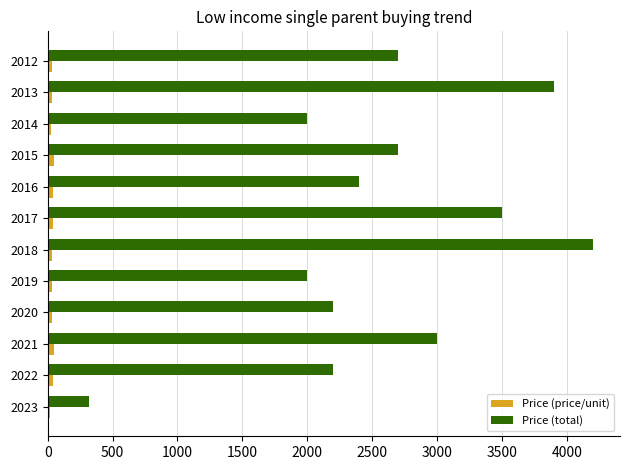

At which category is the sum across all series the highest?

2018